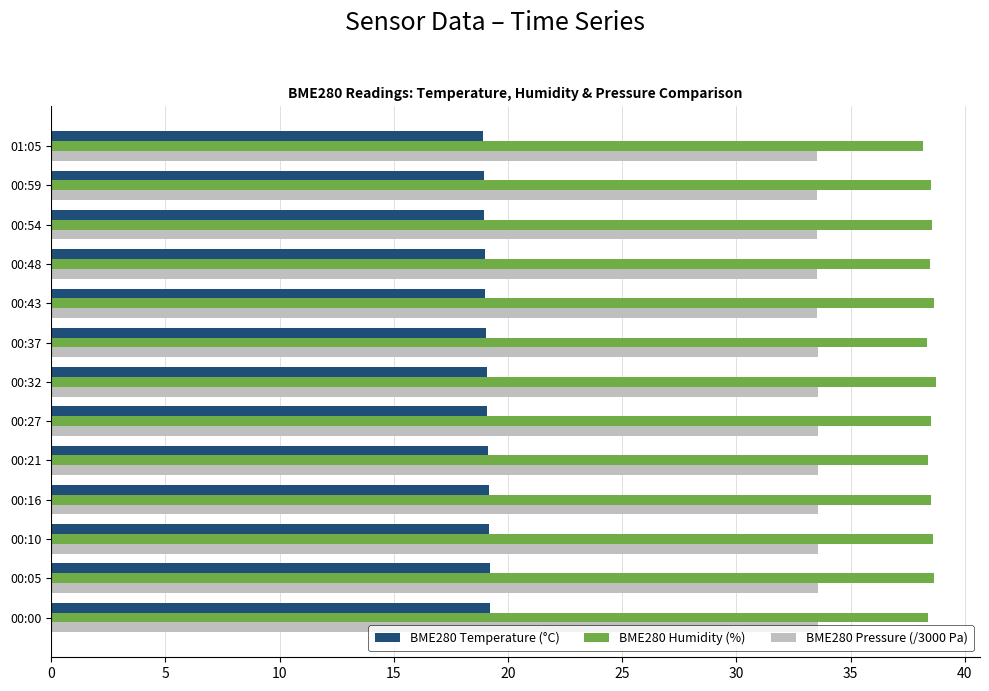

Rank the series by their maximum value, from highest to lowest.

BME280 Humidity (%), BME280 Pressure (/3000 Pa), BME280 Temperature (°C)